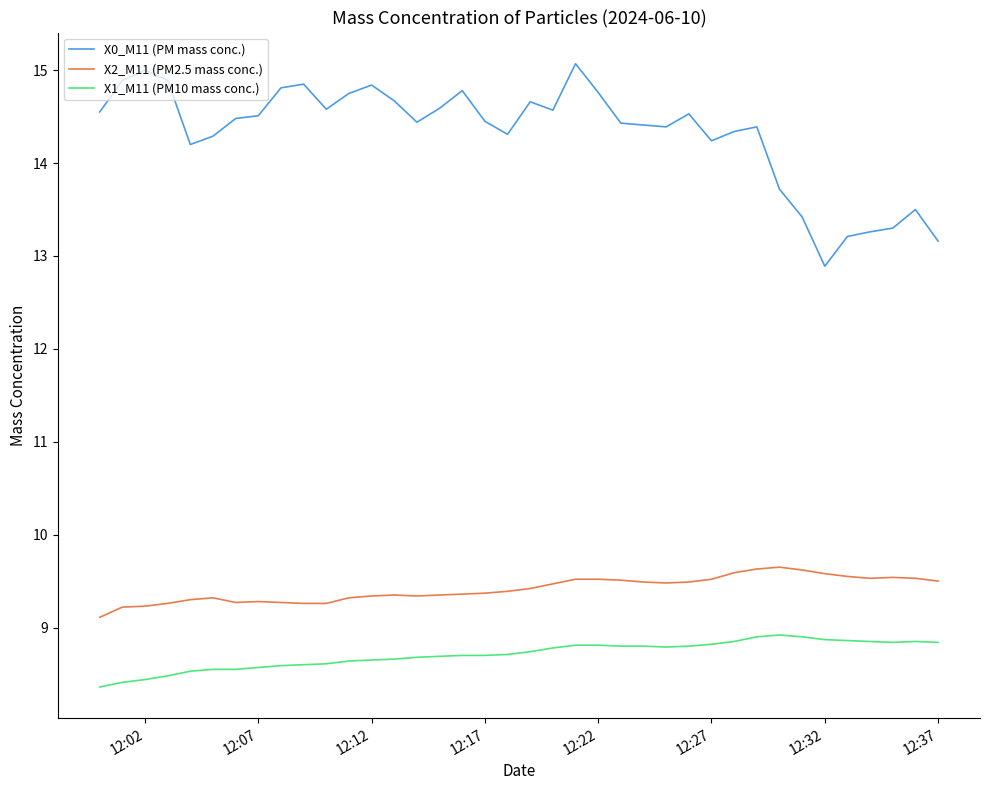

What is the minimum value shown in the chart?

8.4